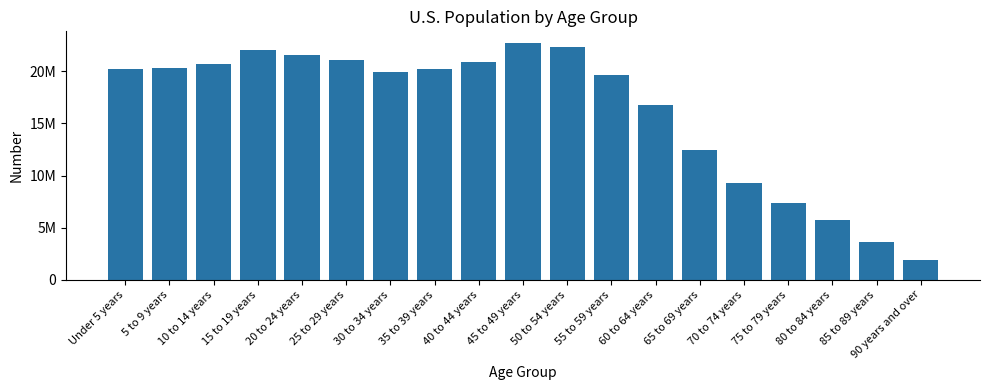

Does the chart contain any negative values?

No